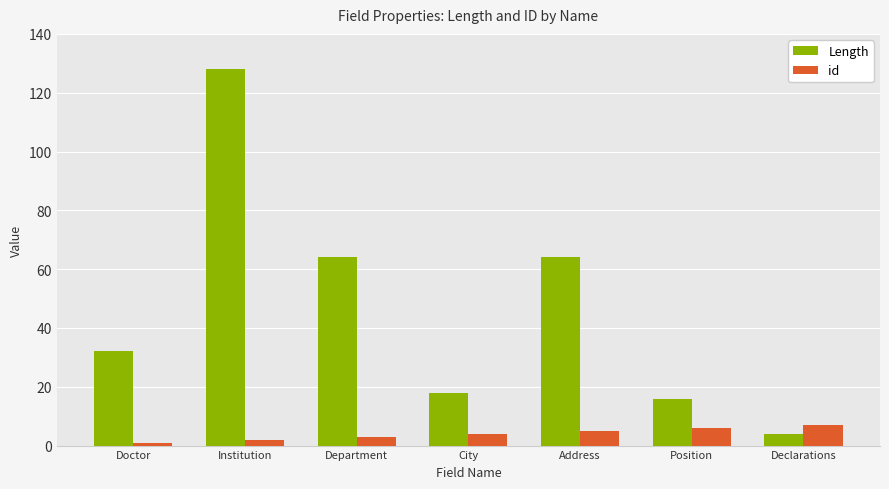

Which series has the widest spread of values?

Length